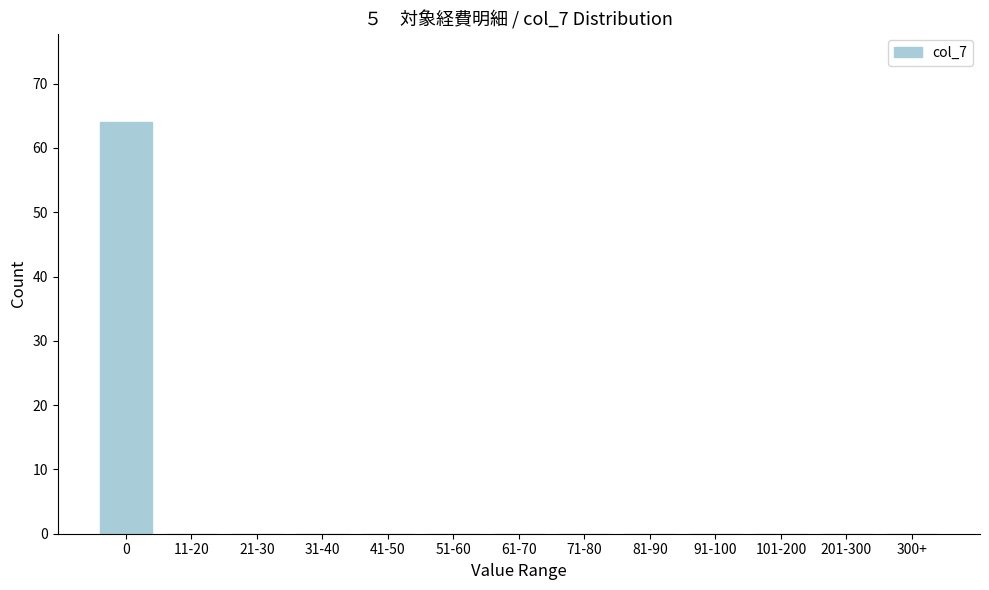

Reading right to left, list all the values displayed in this chart.

300+=0	201-300=0	101-200=0	91-100=0	81-90=0	71-80=0	61-70=0	51-60=0	41-50=0	31-40=0	21-30=0	11-20=0	0=64